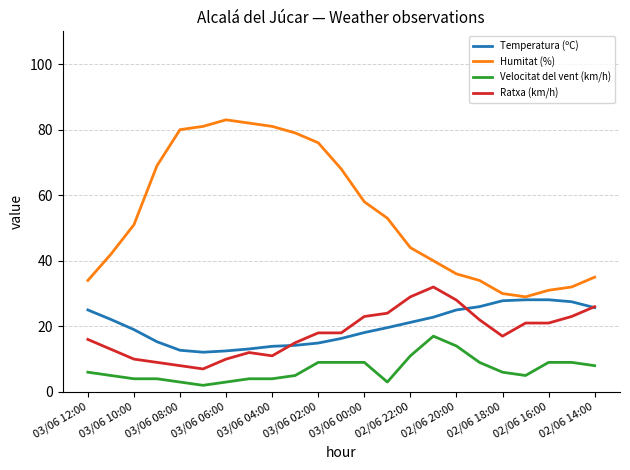

In Temperatura (ºC), how many points are lower than both neighbors (excluding endpoints)?

1